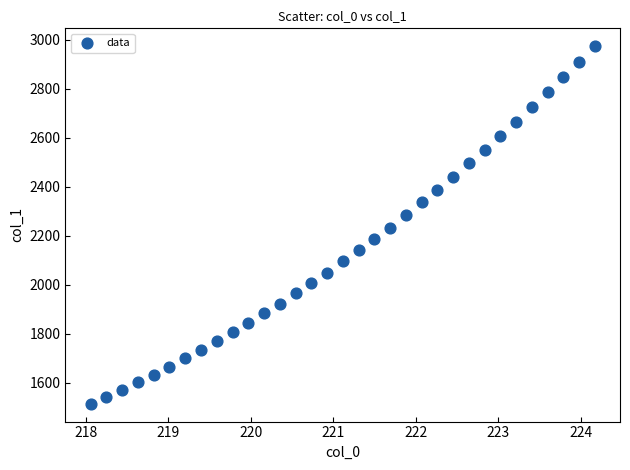

What is the range of X values (max minus min)?

6.1